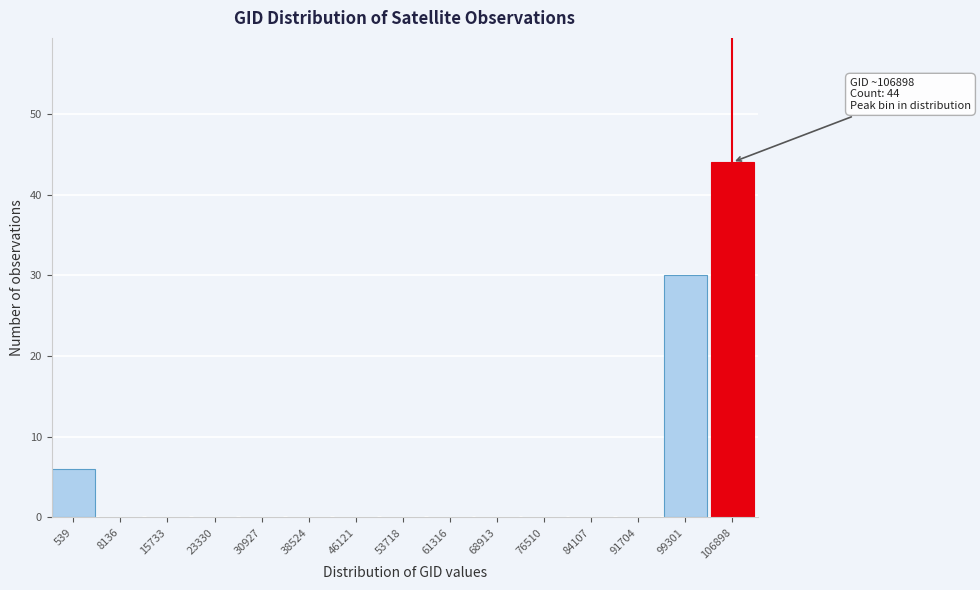

Reading left to right, transcribe all the data shown in this chart.

539=6	8136=0	15733=0	23330=0	30927=0	38524=0	46121=0	53718=0	61316=0	68913=0	76510=0	84107=0	91704=0	99301=30	106898=44